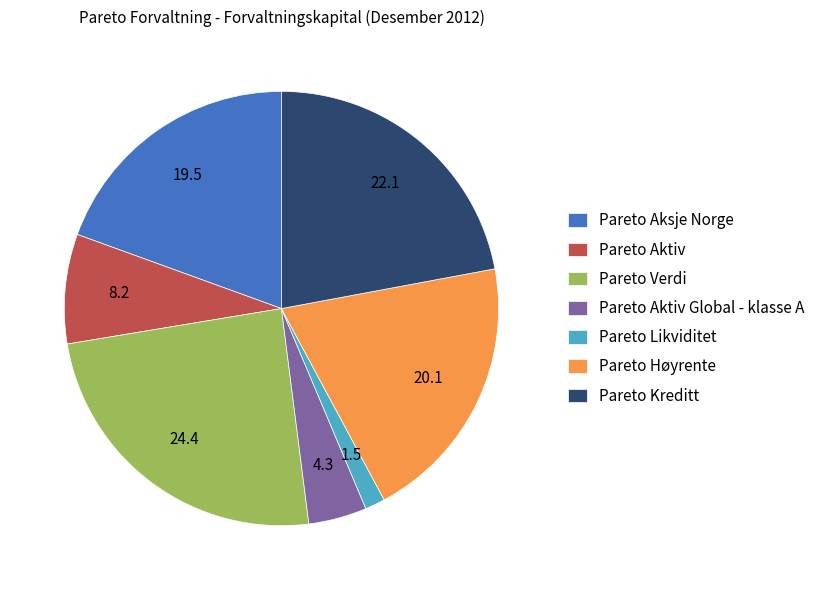

Count the number of slices in the pie.

7